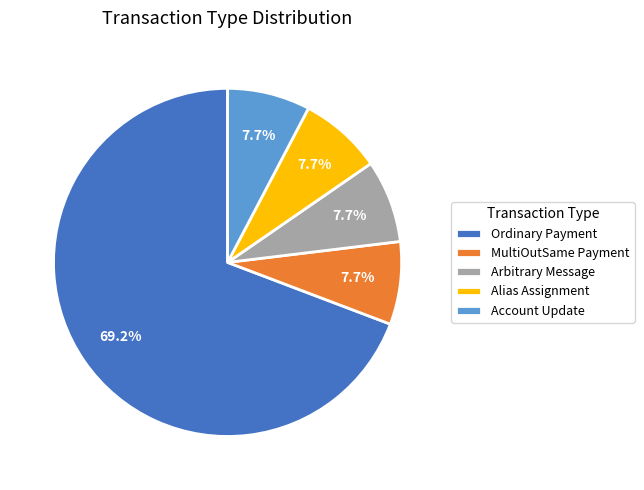

What is the ratio of the value at Alias Assignment to the value at MultiOutSame Payment?

1.0